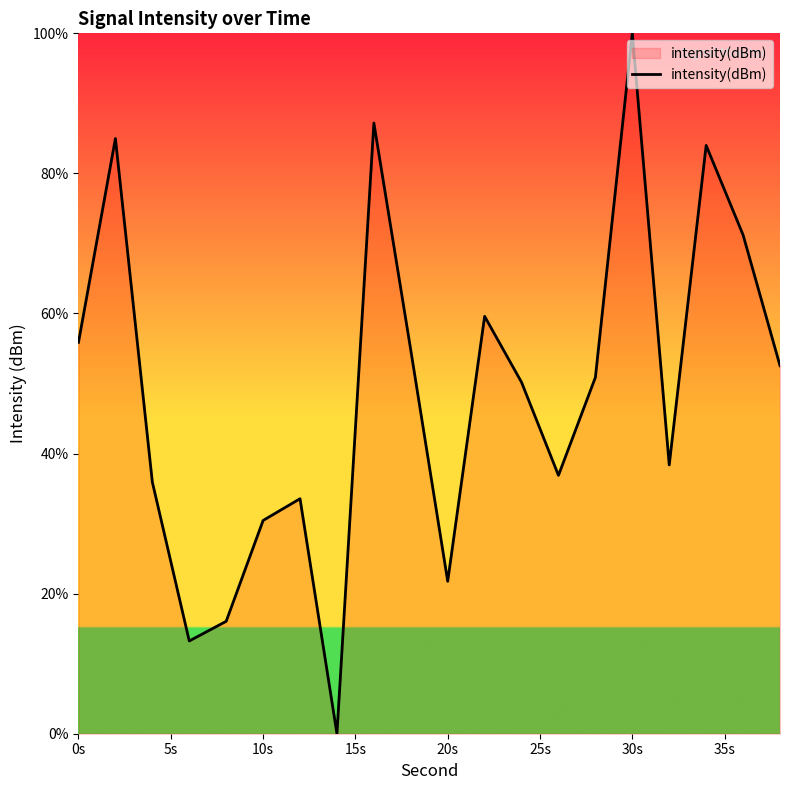

How many lines are shown in the chart?

1